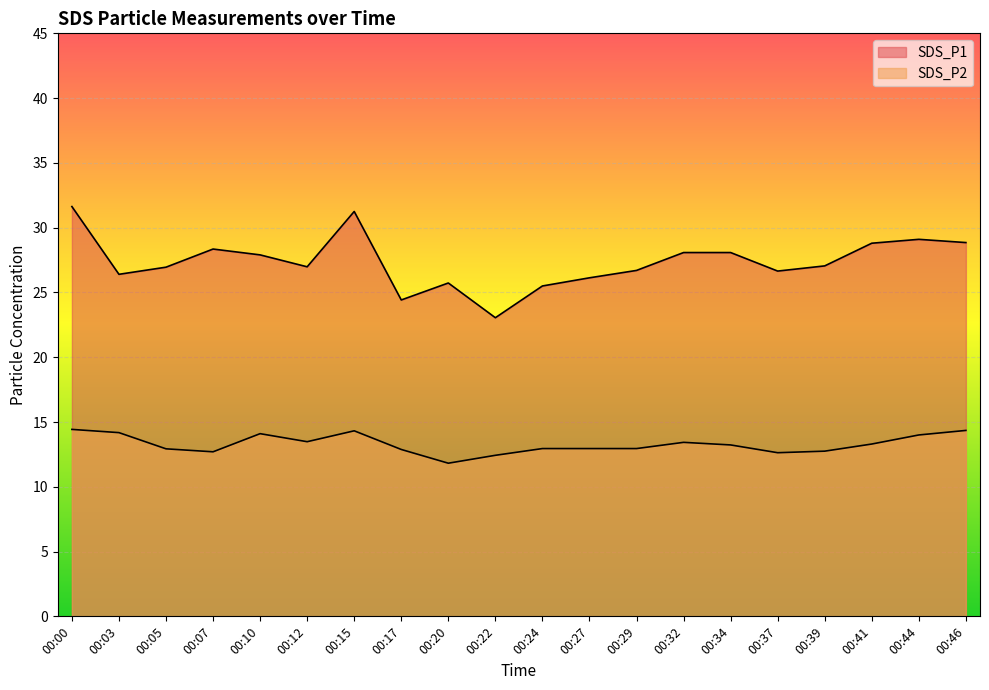

True or false: SDS_P1 has more than 0 points higher than both neighbors.

True